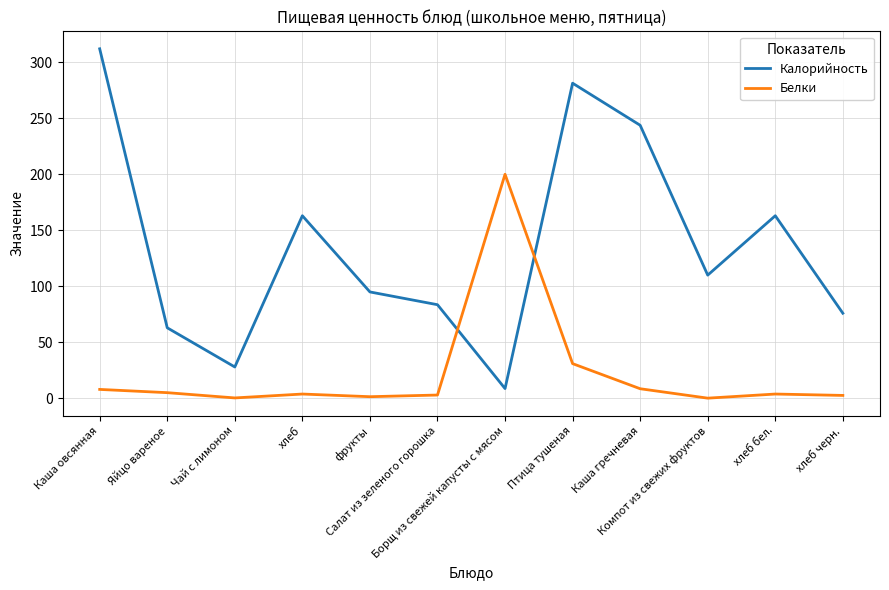

Is the value of Калорийность at Яйцо вареное greater than the value of Белки at Птица тушеная?

Yes